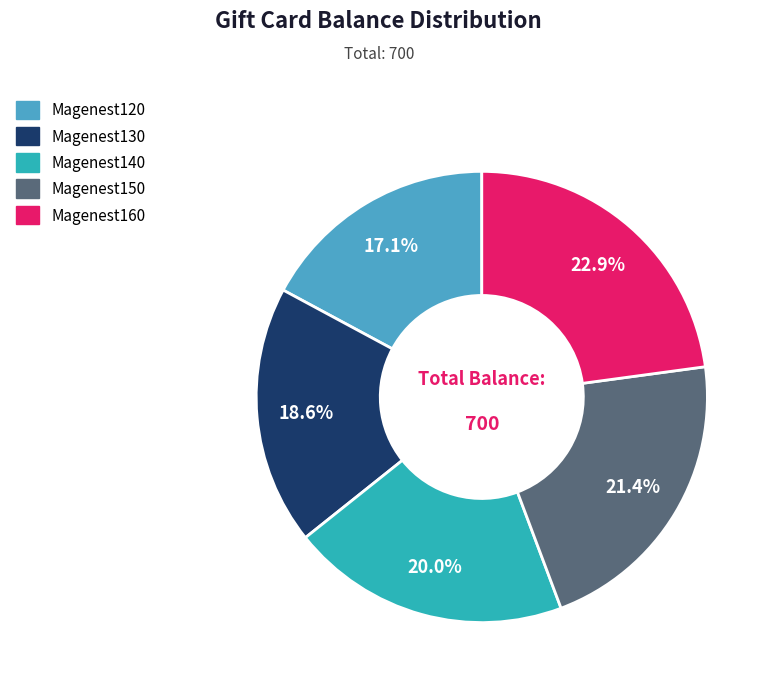

Which has a higher value, Magenest160 or Magenest120?

Magenest160